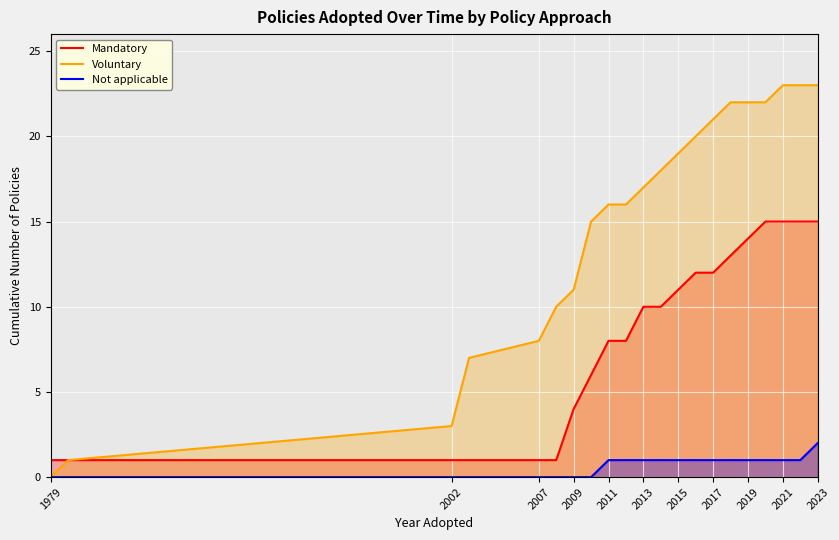

Which series has the widest spread of values?

Voluntary